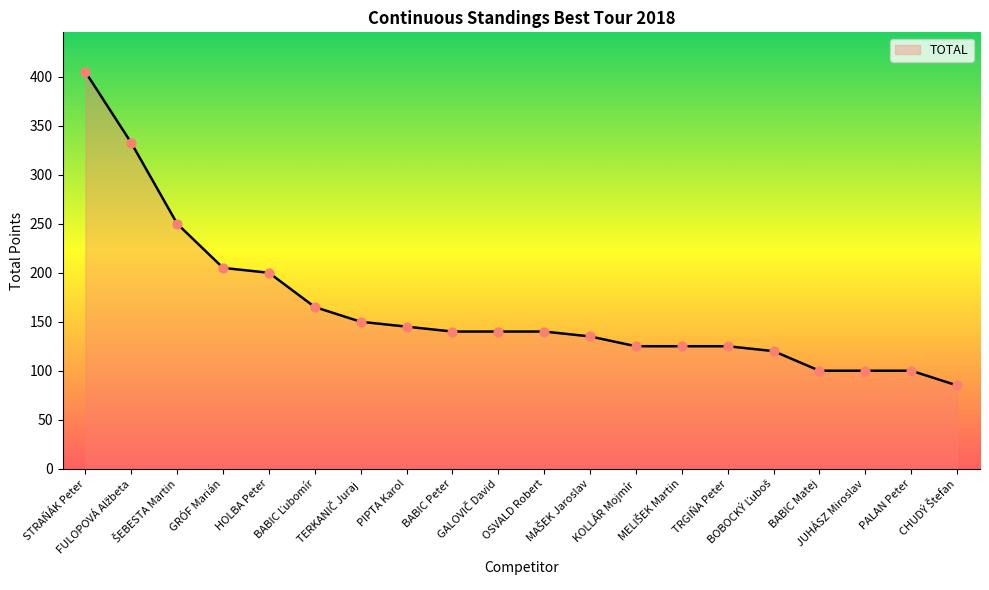

What is the smallest value displayed?

85.0